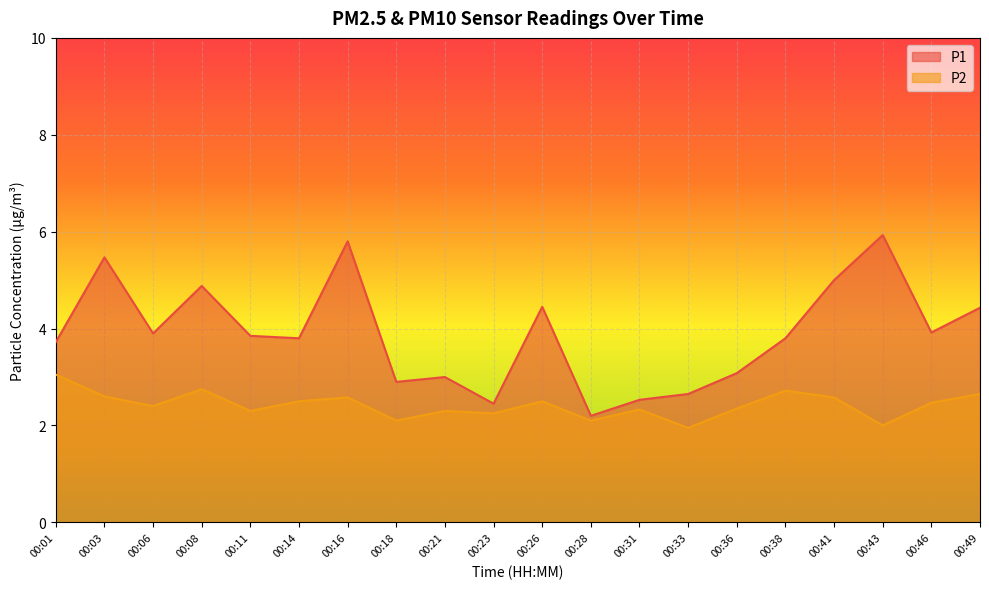

What is the total value across all series at 00:03?

8.1